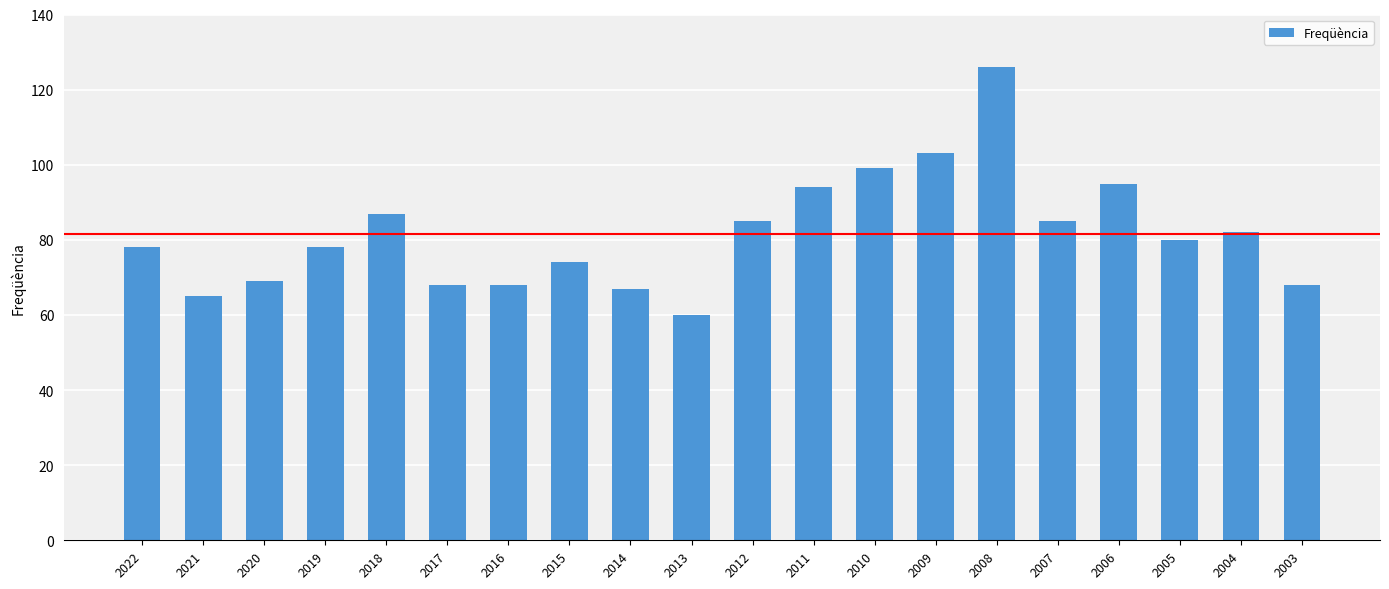

The chart shows a value of 32 at 2007. True or false?

False